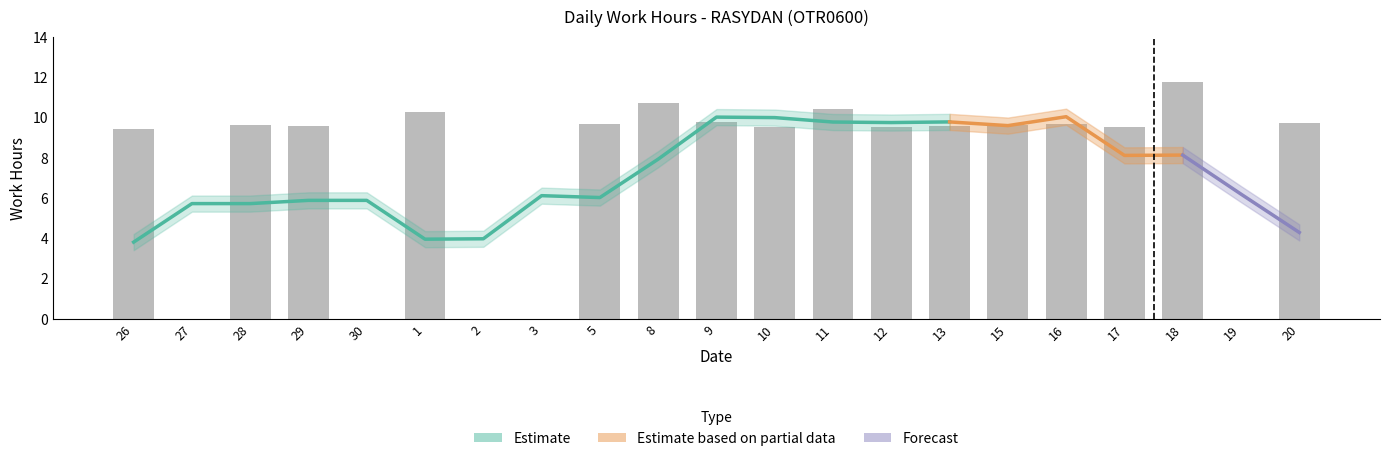

What is the value of the 16th bar from the left?

9.7